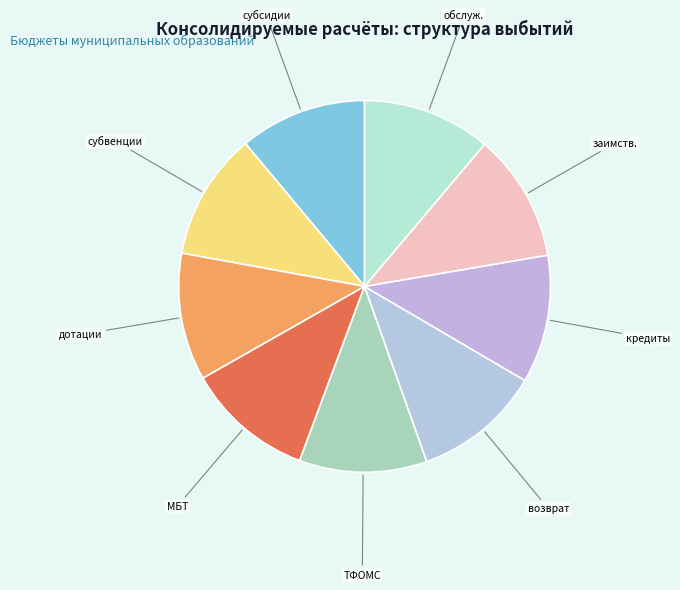

Combined, do заимств. and субсидии account for over 50%?

No